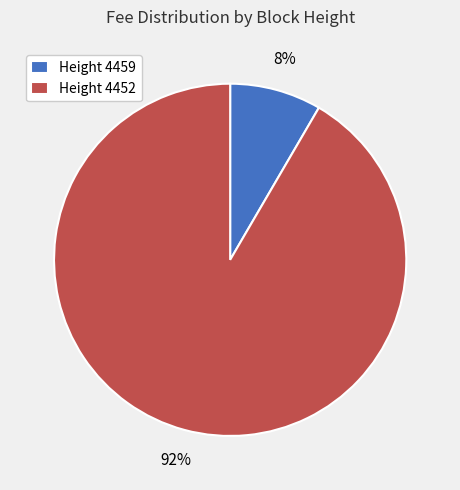

Does any single category account for the majority?

Yes